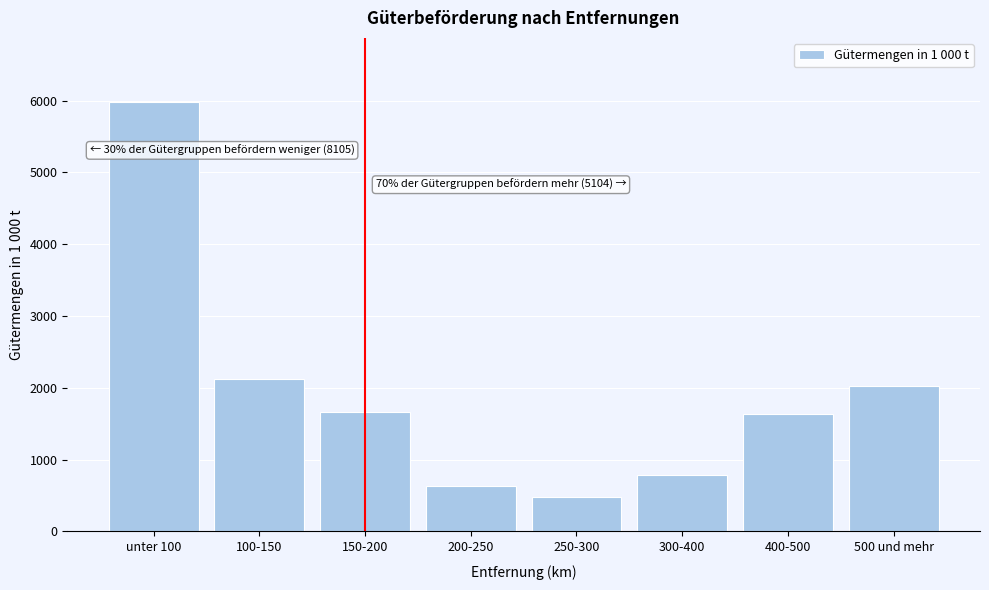

What is the change in value from 400-500 to 500 und mehr?

+394.4